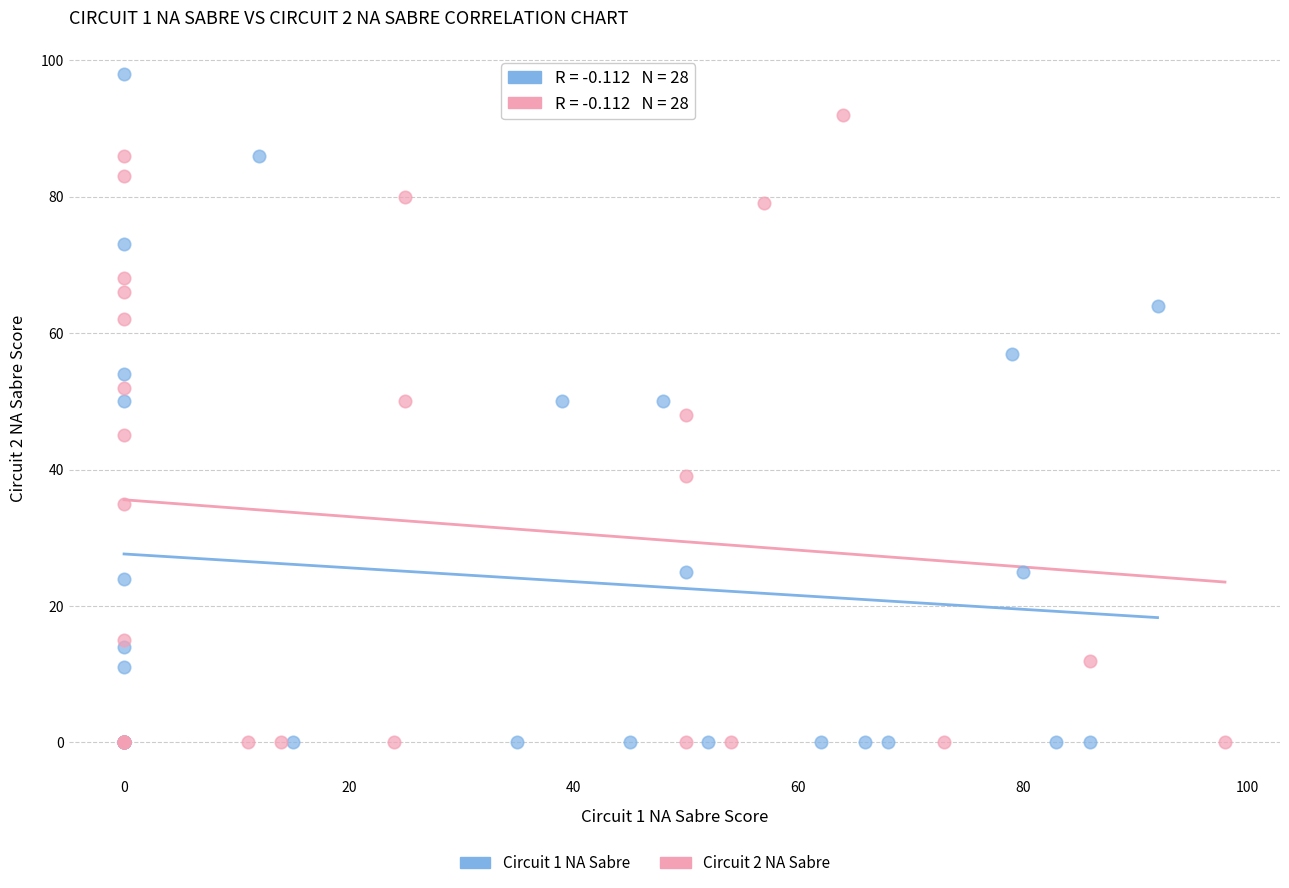

Which series contains the highest Y value?

Circuit 1 NA Sabre